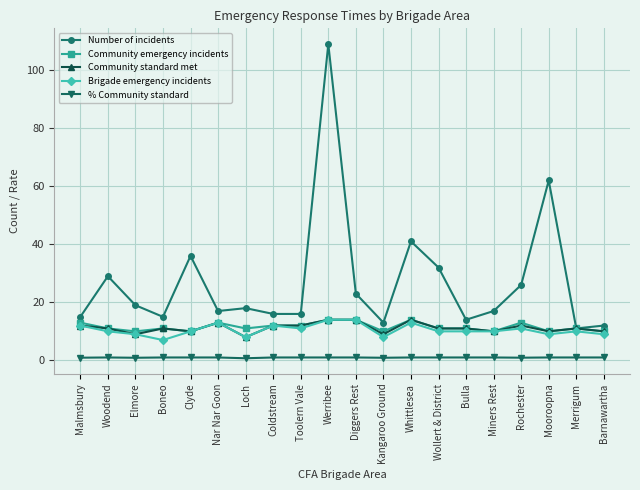

True or false: Community standard met and % Community standard intersect in this chart.

False